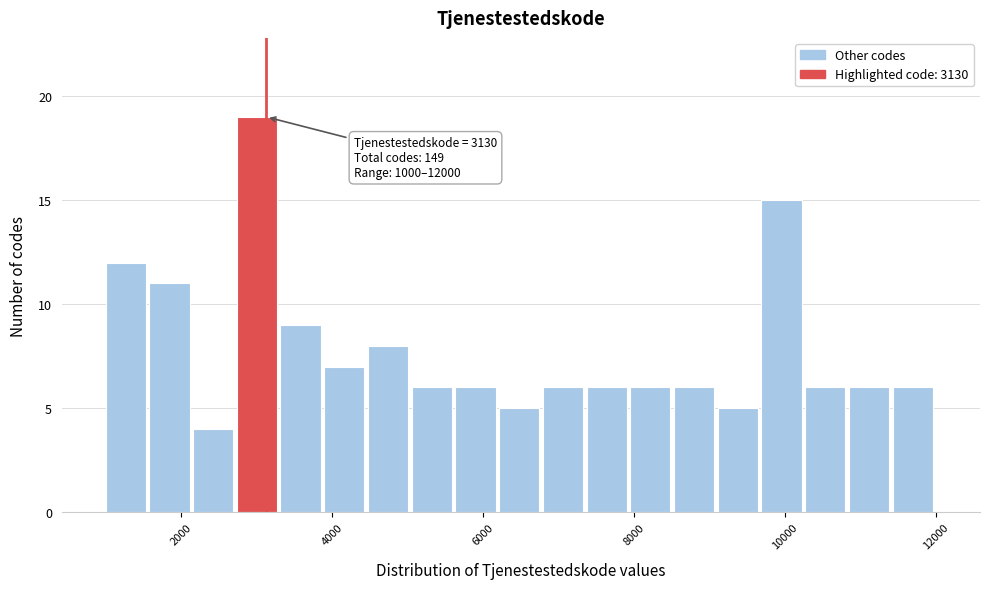

Around what value on the x-axis is the tallest bar? Give the approximate position of its centre, as read against the axis.

3000